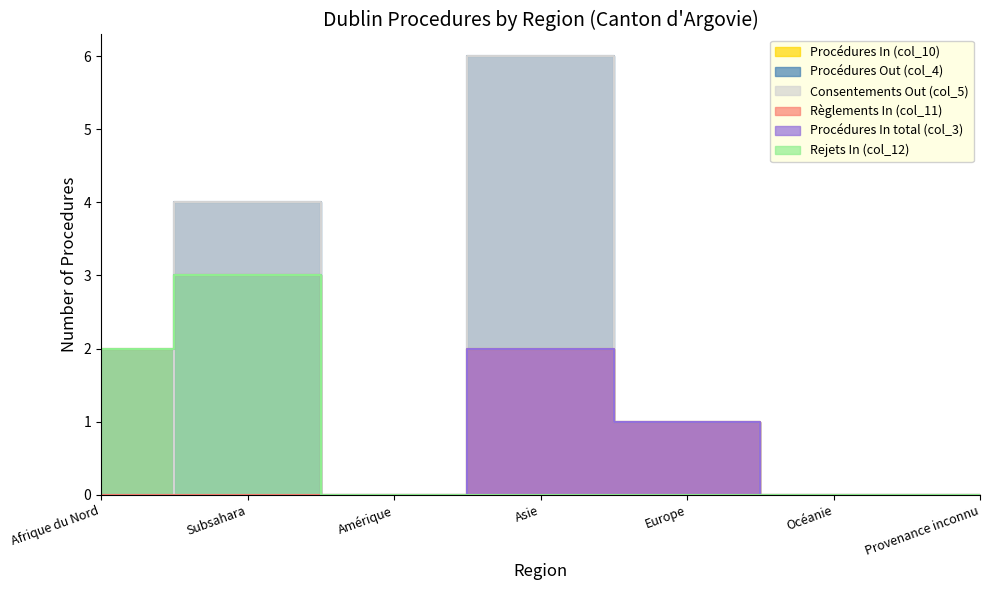

Where is the first local maximum for Procédures In (col_10)?

Subsahara